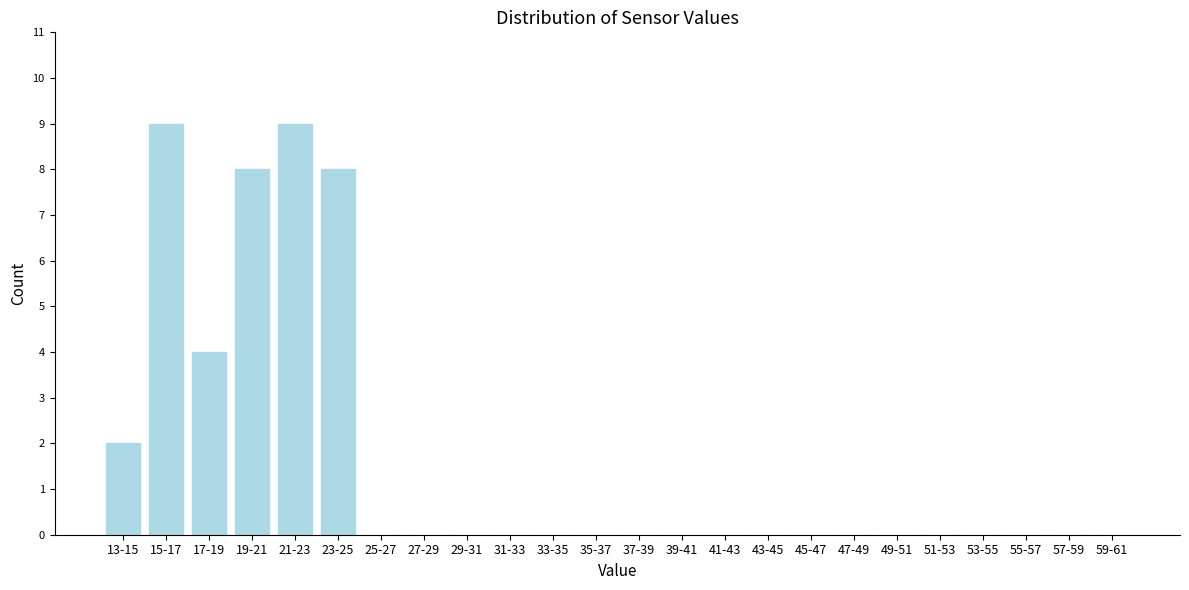

Reading left to right, what are all the values shown in this chart?

13-15=2	15-17=9	17-19=4	19-21=8	21-23=9	23-25=8	25-27=0	27-29=0	29-31=0	31-33=0	33-35=0	35-37=0	37-39=0	39-41=0	41-43=0	43-45=0	45-47=0	47-49=0	49-51=0	51-53=0	53-55=0	55-57=0	57-59=0	59-61=0